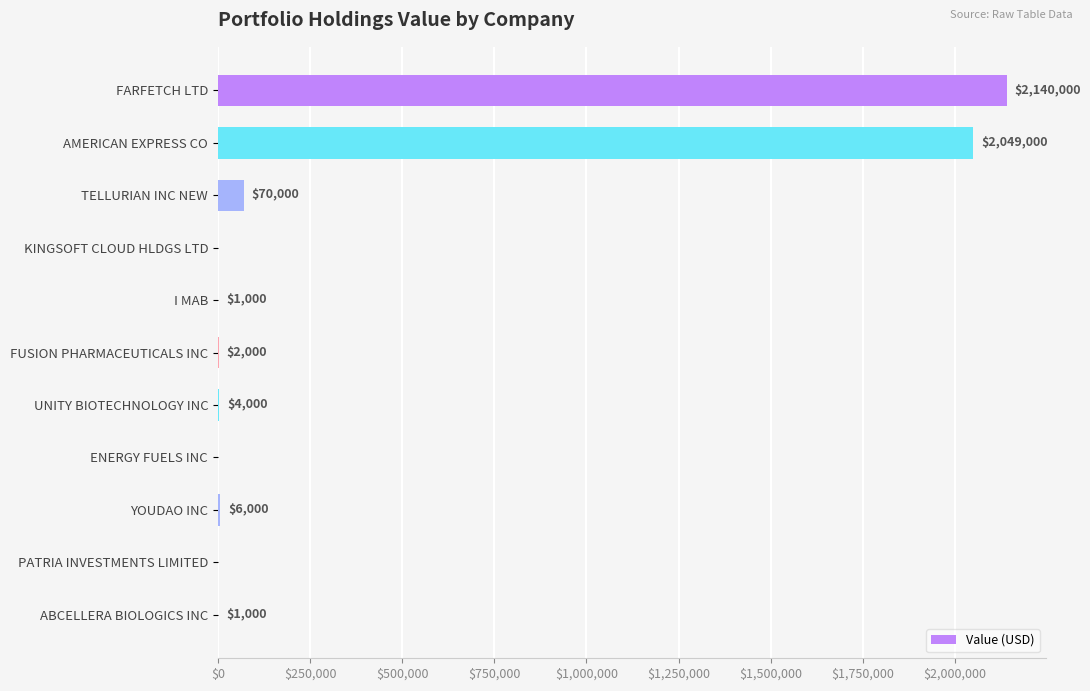

At which label is the value closest to 1070000?

AMERICAN EXPRESS CO